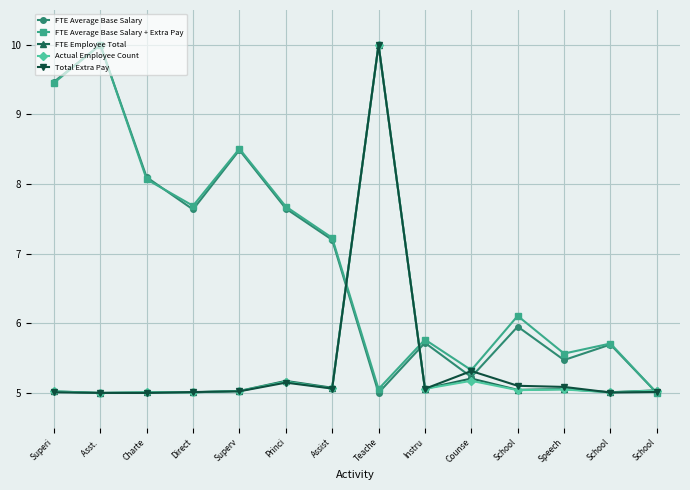

What value does the FTE Average Base Salary + Extra Pay series have at Teache?

5.1